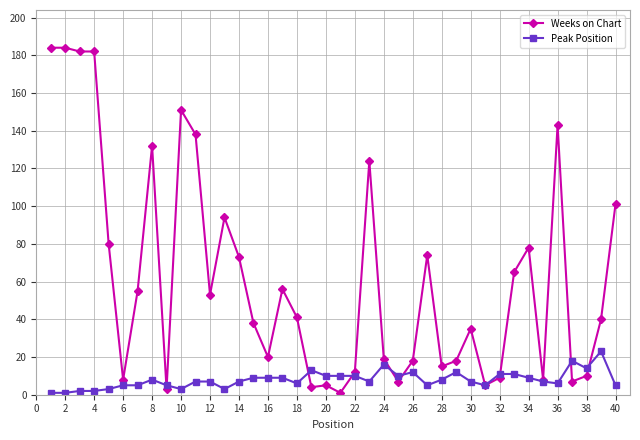

Rank the series by their maximum value, from lowest to highest.

Peak Position, Weeks on Chart